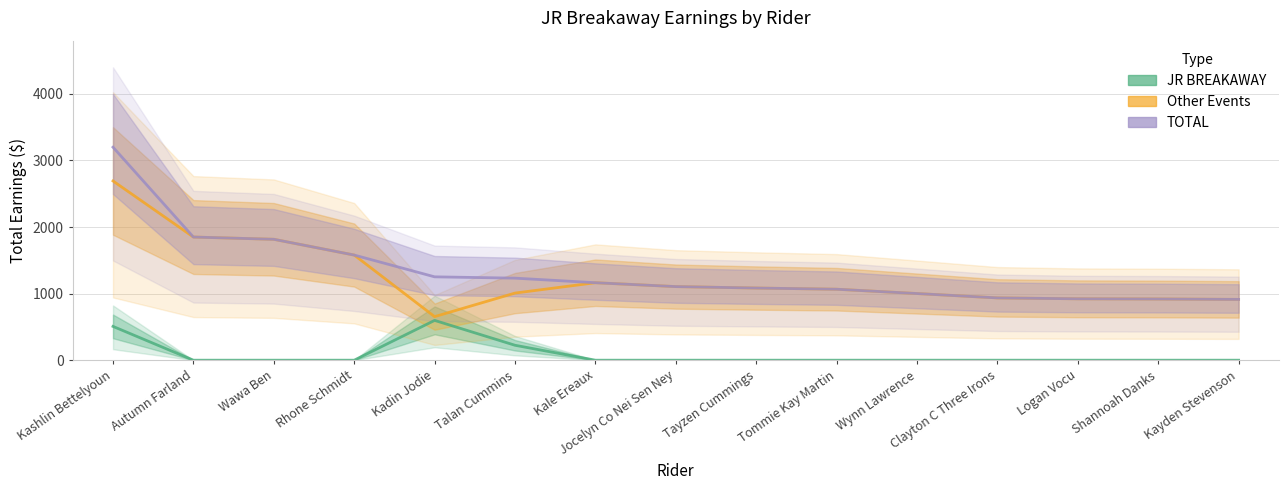

What is the spread (max minus min) of values at Logan Vocu?

922.1